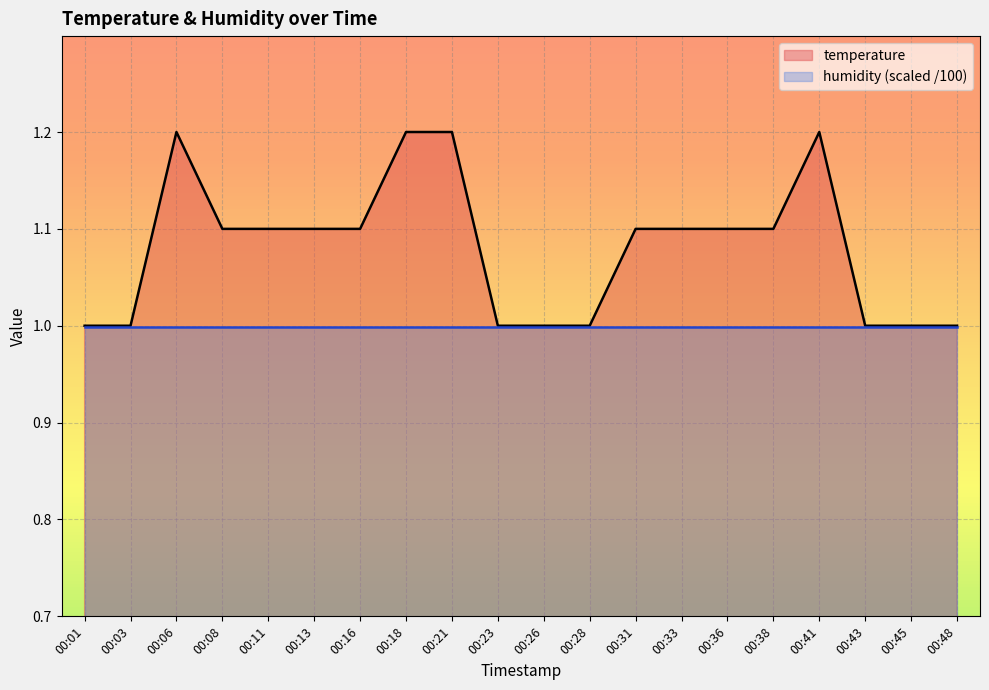

Where is the data nearest to the value 1?

00:01